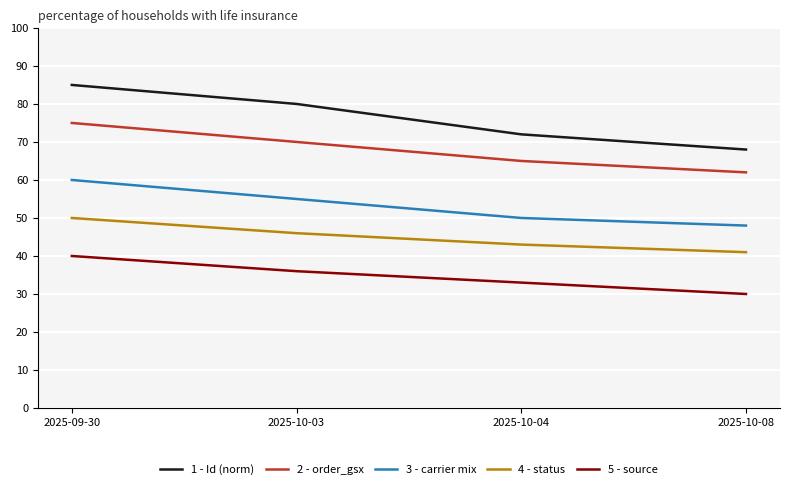

True or false: 3 - carrier mix and 1 - Id (norm) intersect in this chart.

False